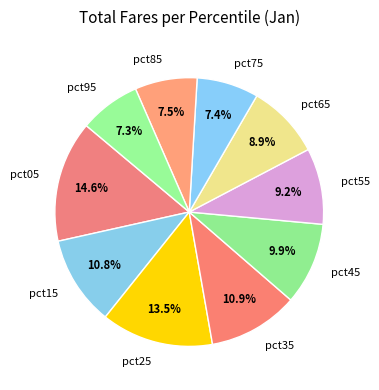

Is it true that pct75 is 7% of the pie?

True